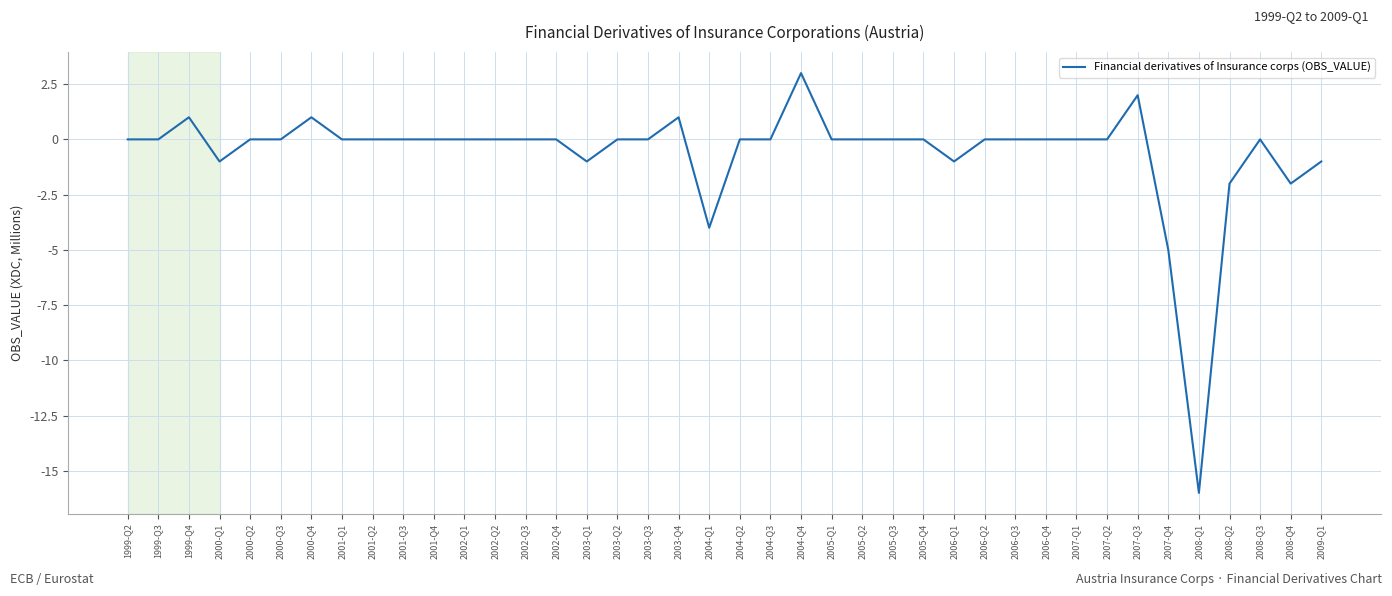

At which label is the value closest to -6?

2007-Q4